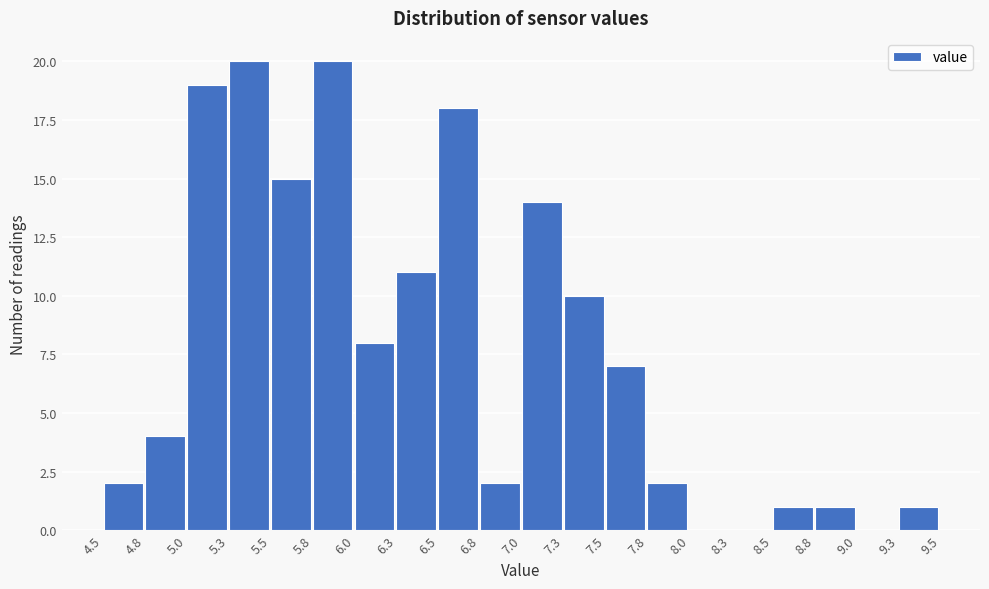

How tall is the bar that spans 6.3 to 6.5 on the x-axis? The values are not printed on the chart, so give them approximately, as read against the axis.

11